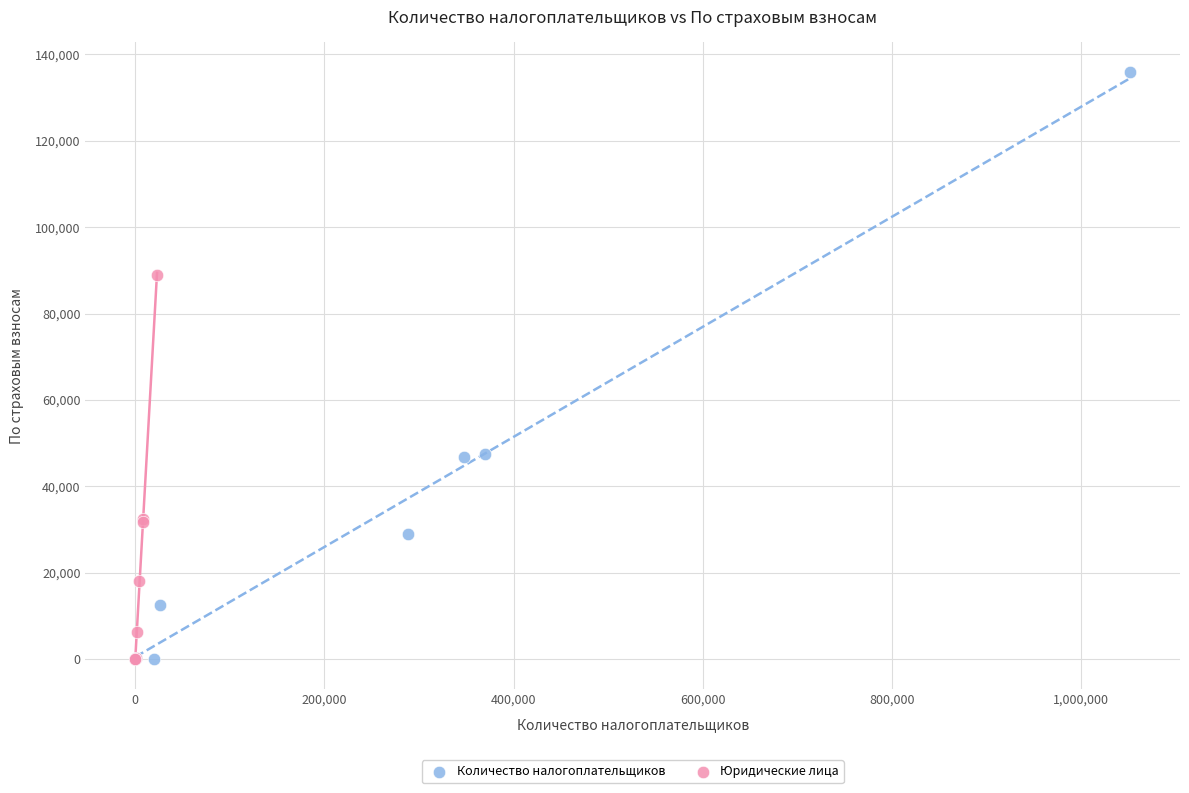

Which series has the largest Y range (max minus min)?

Количество налогоплательщиков